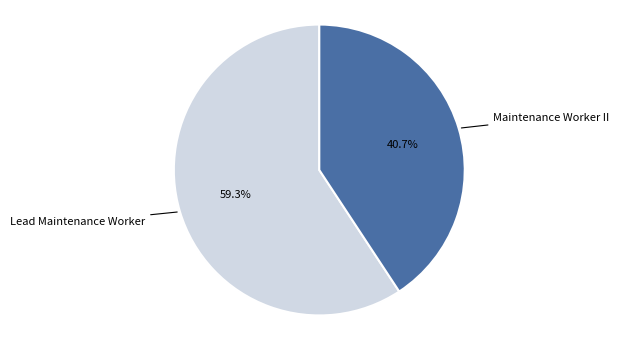

Does any single category account for the majority?

Yes